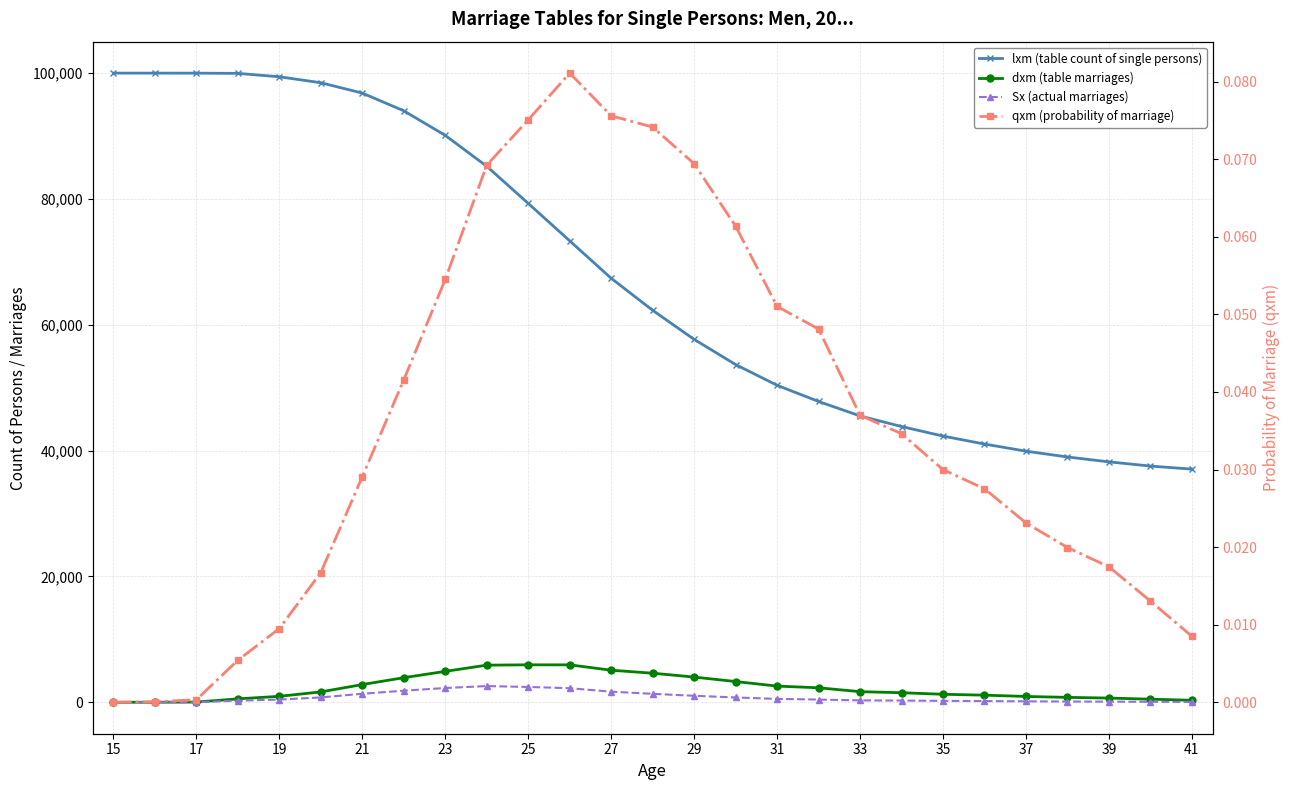

True or false: Sx (actual marriages) has a value of 67.6 at 37.

False